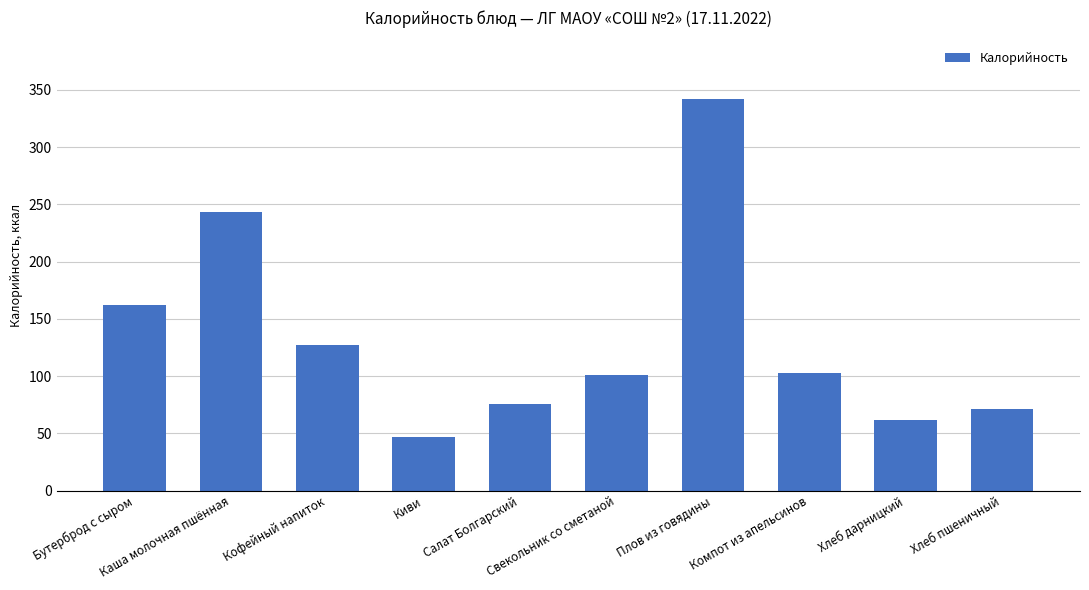

What is the difference between the maximum and minimum values?

294.9